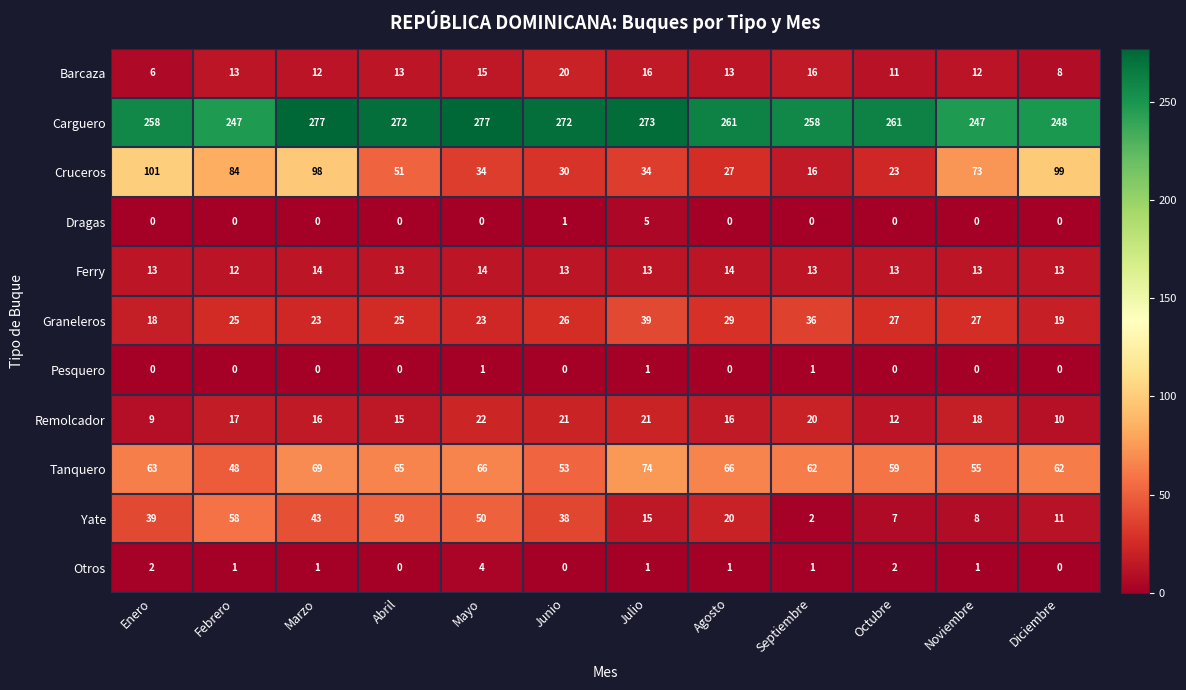

The value of Otros at Agosto is 2. True or false?

False